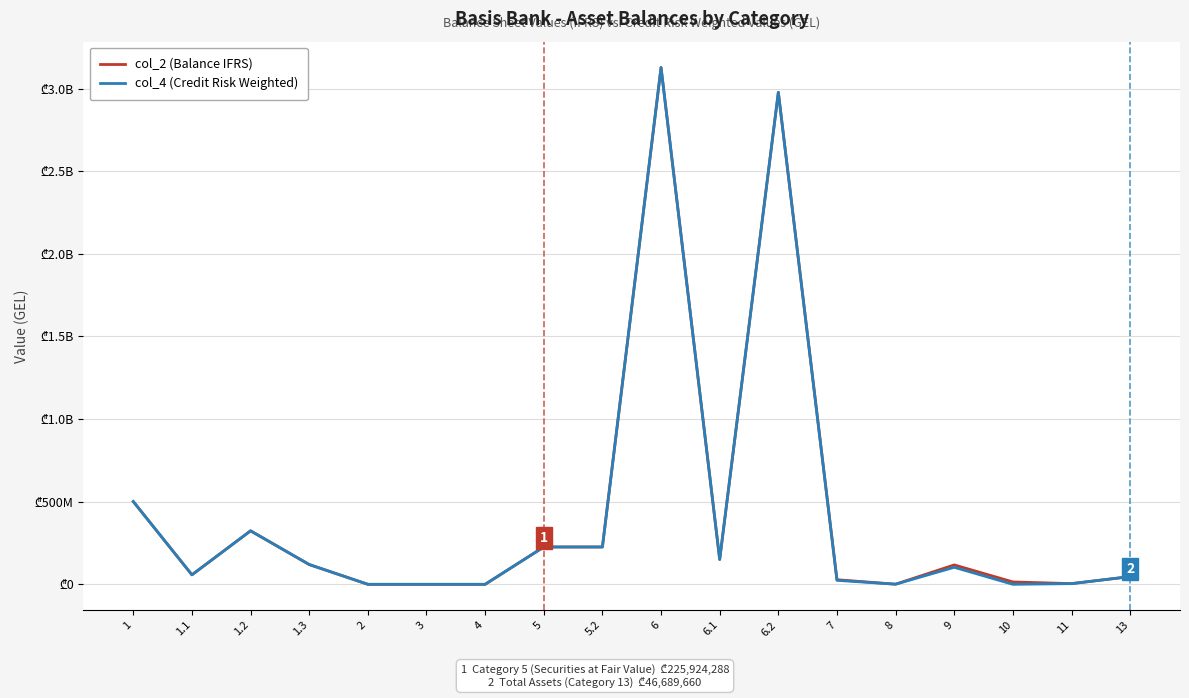

Does the chart display data point markers on the line(s)?

No